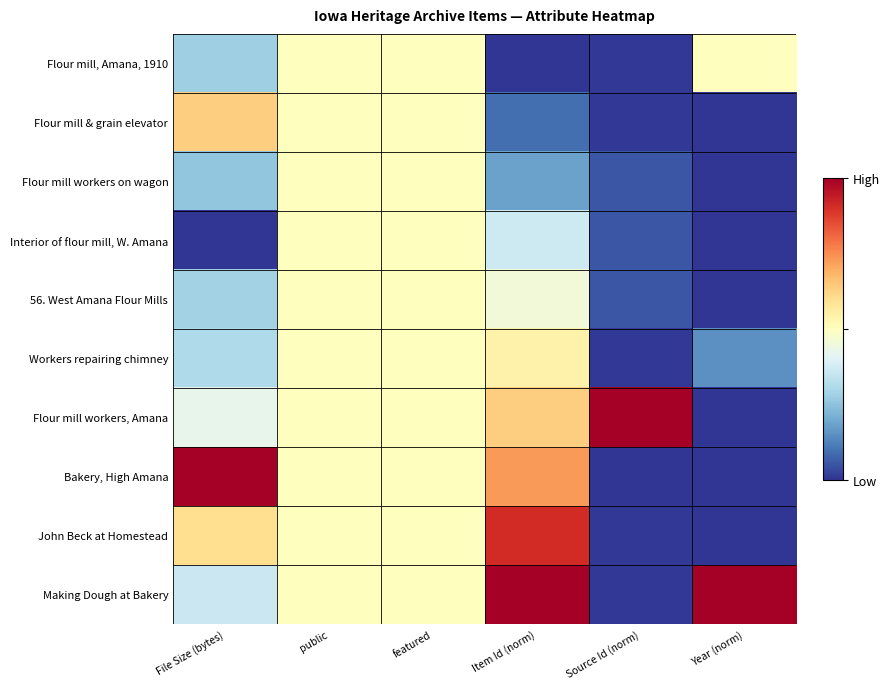

At how many categories does at least one series exceed 0?

6